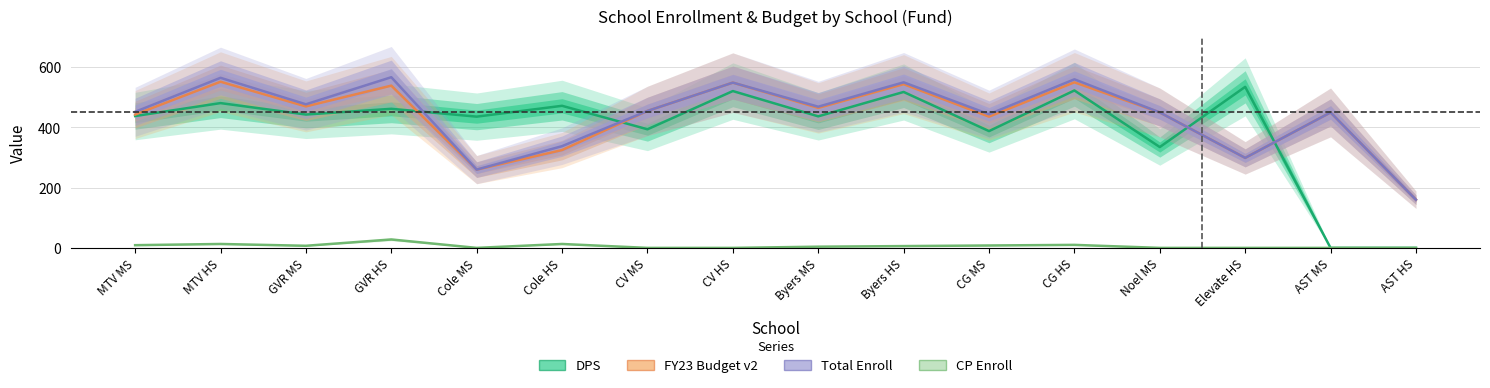

At how many categories does at least one series exceed 209?

15